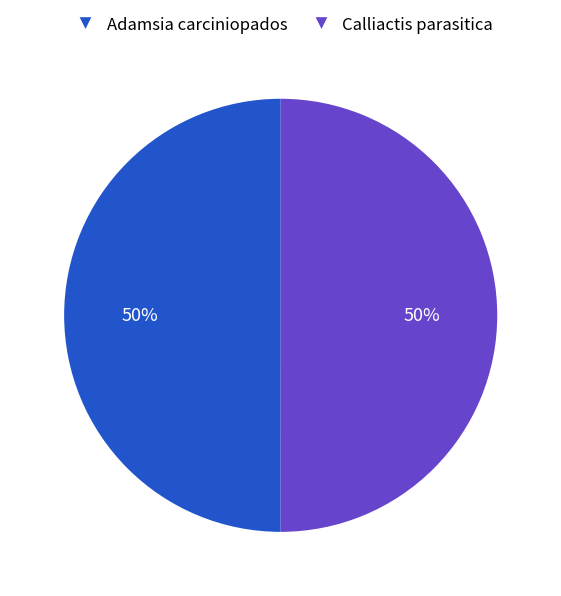

Is it true that Adamsia carciniopados is 50% of the pie?

True